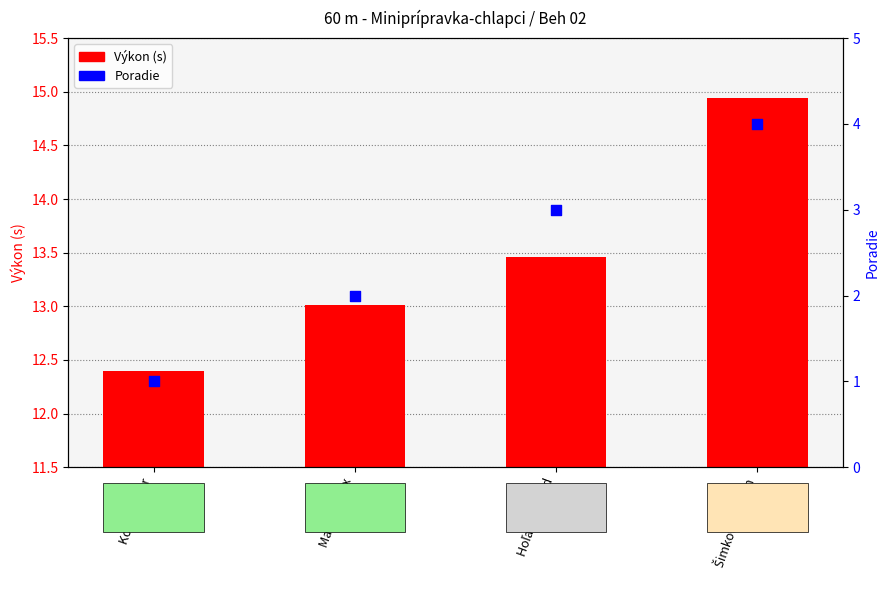

What is the total value across all series at Matovič Alex?

15.0